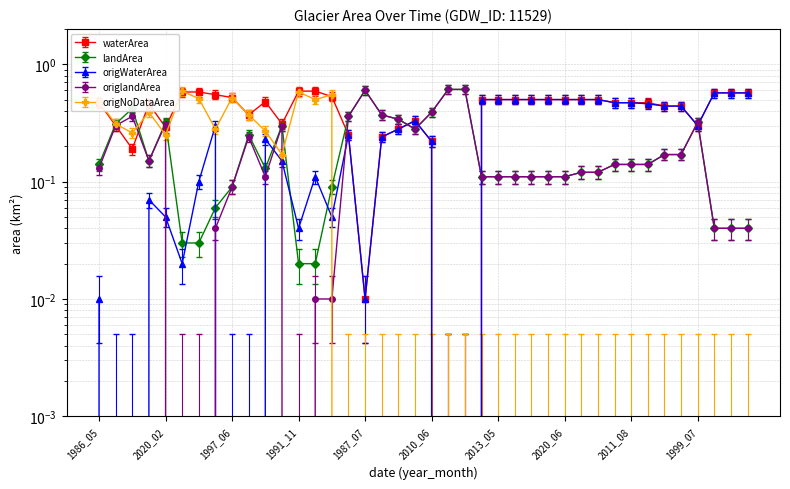

Reading left to right, list all the values displayed in this chart.

waterArea: 1986_05=0.5	2002_06=0.3	1984_06=0.2	2010_05=0.5	2020_02=0.3	1994_04=0.6	2004_02=0.6	1993_03=0.6	1997_06=0.5	2011_05=0.4	2000_05=0.5	2015_07=0.3	1991_11=0.6	2008_03=0.6	1992_04=0.5	1993_08=0.2	1987_07=0.0	2007_06=0.2	1986_06=0.3	1991_07=0.3	2010_06=0.2	1991_06=0.0	2005_08=0.0	2006_07=0.5	2013_05=0.5	2016_06=0.5	2018_07=0.5	2019_08=0.5	2020_06=0.5	1998_06=0.5	2005_09=0.5	2007_09=0.5	2011_08=0.5	2019_05=0.5	2000_08=0.4	2011_07=0.4	1999_07=0.3	1996_10=0.6	2015_10=0.6	2016_10=0.6
landArea: 1986_05=0.1	2002_06=0.3	1984_06=0.4	2010_05=0.1	2020_02=0.3	1994_04=0.0	2004_02=0.0	1993_03=0.1	1997_06=0.1	2011_05=0.2	2000_05=0.1	2015_07=0.3	1991_11=0.0	2008_03=0.0	1992_04=0.1	1993_08=0.3	1987_07=0.5	2007_06=0.3	1986_06=0.3	1991_07=0.3	2010_06=0.4	1991_06=0.6	2005_08=0.6	2006_07=0.1	2013_05=0.1	2016_06=0.1	2018_07=0.1	2019_08=0.1	2020_06=0.1	1998_06=0.1	2005_09=0.1	2007_09=0.1	2011_08=0.1	2019_05=0.1	2000_08=0.2	2011_07=0.2	1999_07=0.3	1996_10=0.0	2015_10=0.0	2016_10=0.0
origWaterArea: 1986_05=0.0	2002_06=0.0	1984_06=0.0	2010_05=0.1	2020_02=0.1	1994_04=0.0	2004_02=0.1	1993_03=0.3	1997_06=0.0	2011_05=0.0	2000_05=0.3	2015_07=0.2	1991_11=0.0	2008_03=0.1	1992_04=0.1	1993_08=0.3	1987_07=0.0	2007_06=0.3	1986_06=0.3	1991_07=0.4	2010_06=0.2	1991_06=0.0	2005_08=0.0	2006_07=0.5	2013_05=0.5	2016_06=0.5	2018_07=0.5	2019_08=0.5	2020_06=0.5	1998_06=0.5	2005_09=0.5	2007_09=0.5	2011_08=0.5	2019_05=0.5	2000_08=0.5	2011_07=0.5	1999_07=0.3	1996_10=0.6	2015_10=0.6	2016_10=0.6
origlandArea: 1986_05=0.1	2002_06=0.3	1984_06=0.3	2010_05=0.1	2020_02=0.3	1994_04=-0.0	2004_02=-0.0	1993_03=0.0	1997_06=0.1	2011_05=0.2	2000_05=0.1	2015_07=0.3	1991_11=-0.0	2008_03=0.0	1992_04=0.0	1993_08=0.3	1987_07=0.5	2007_06=0.3	1986_06=0.3	1991_07=0.3	2010_06=0.4	1991_06=0.6	2005_08=0.6	2006_07=0.1	2013_05=0.1	2016_06=0.1	2018_07=0.1	2019_08=0.1	2020_06=0.1	1998_06=0.1	2005_09=0.1	2007_09=0.1	2011_08=0.1	2019_05=0.1	2000_08=0.2	2011_07=0.2	1999_07=0.3	1996_10=0.0	2015_10=0.0	2016_10=0.0
origNoDataArea: 1986_05=0.5	2002_06=0.3	1984_06=0.3	2010_05=0.4	2020_02=0.3	1994_04=0.6	2004_02=0.6	1993_03=0.3	1997_06=0.6	2011_05=0.4	2000_05=0.3	2015_07=0.2	1991_11=0.6	2008_03=0.5	1992_04=0.6	1993_08=0.0	1987_07=0.0	2007_06=0.0	1986_06=0.0	1991_07=0.0	2010_06=0.0	1991_06=0.0	2005_08=0.0	2006_07=0.0	2013_05=0.0	2016_06=0.0	2018_07=0.0	2019_08=0.0	2020_06=0.0	1998_06=0.0	2005_09=0.0	2007_09=0.0	2011_08=0.0	2019_05=0.0	2000_08=0.0	2011_07=0.0	1999_07=0.0	1996_10=0.0	2015_10=0.0	2016_10=0.0